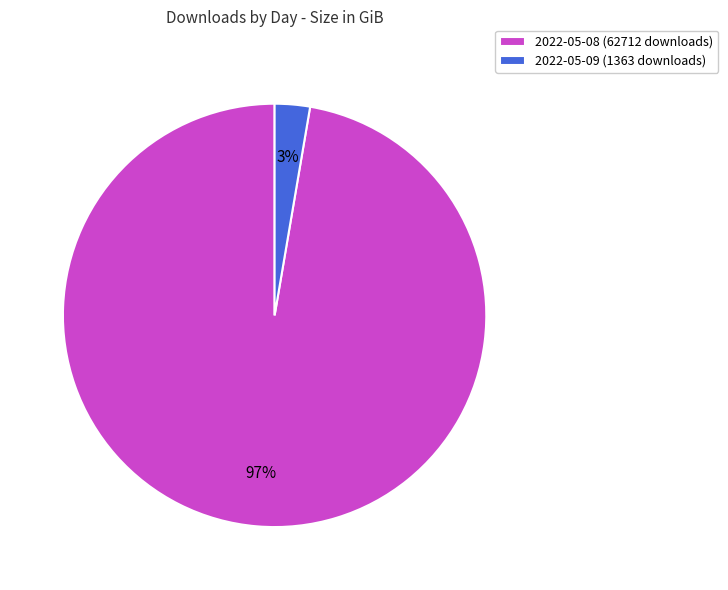

Is it true that 2022-05-09 (1363 downloads) is 14% of the pie?

False